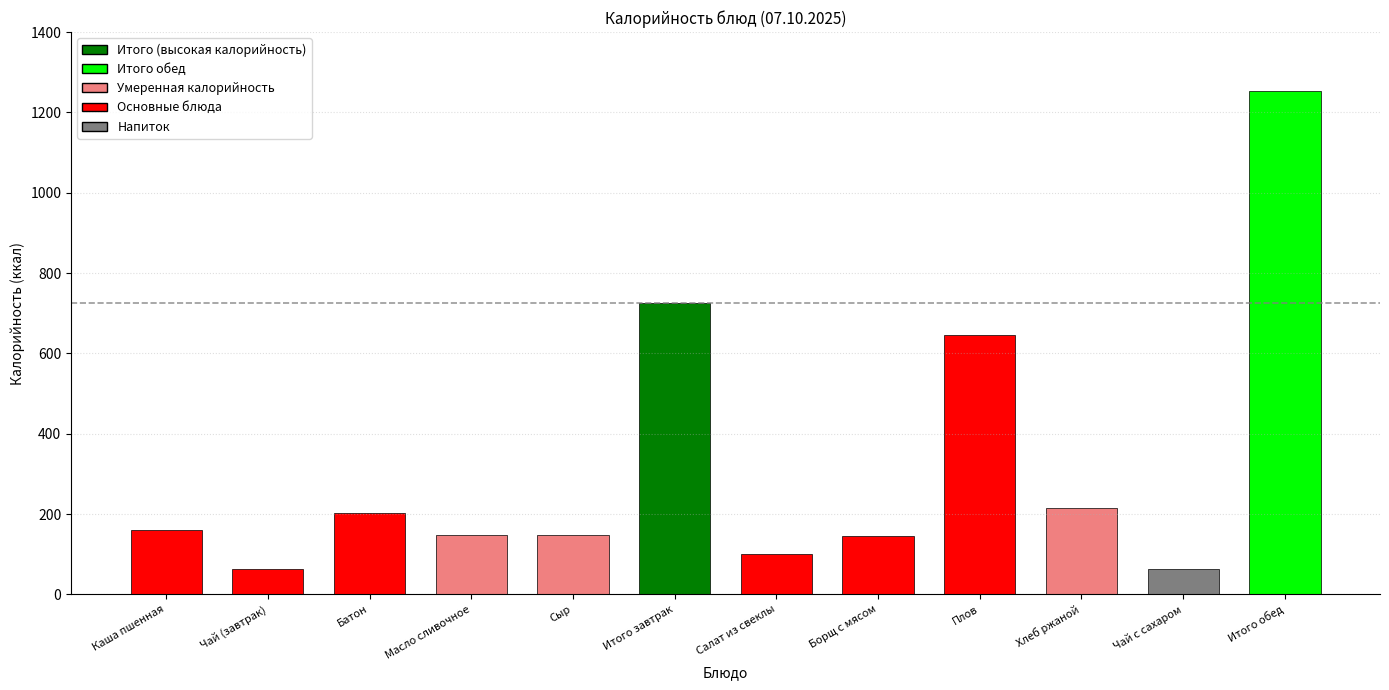

What is the maximum value shown in the chart?

1253